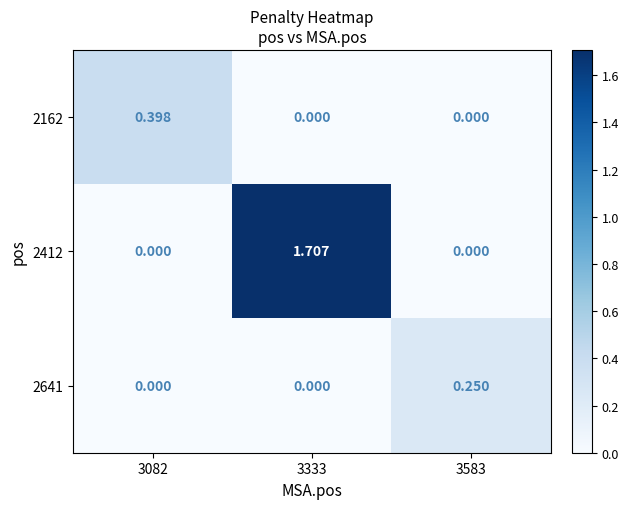

Is the value of 2641 at 3583 greater than the value of 2162 at 3082?

No